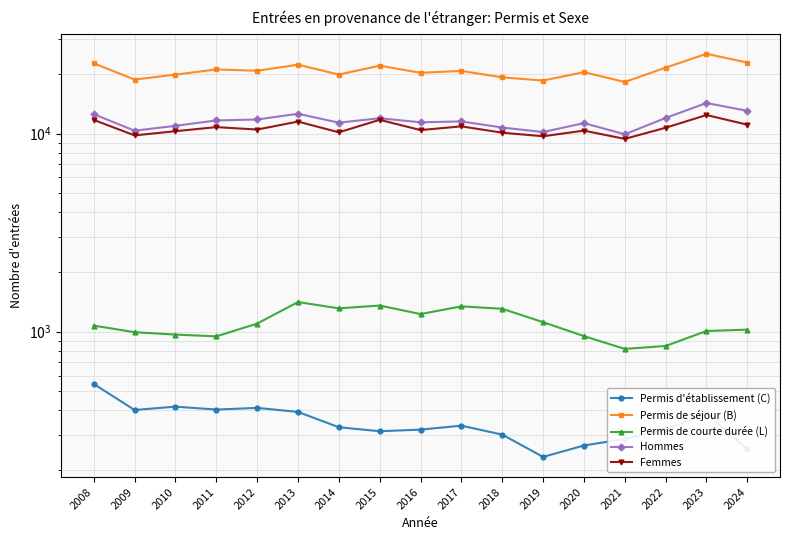

What is the difference between the Permis de séjour (B) values at 2023 and 2010?

5438